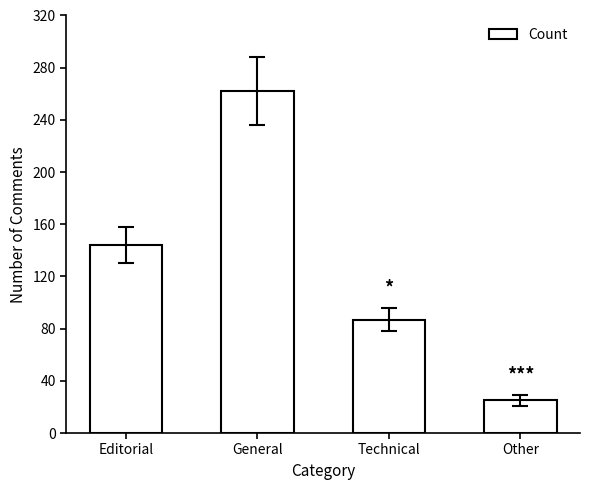

How many values are below 144?

2